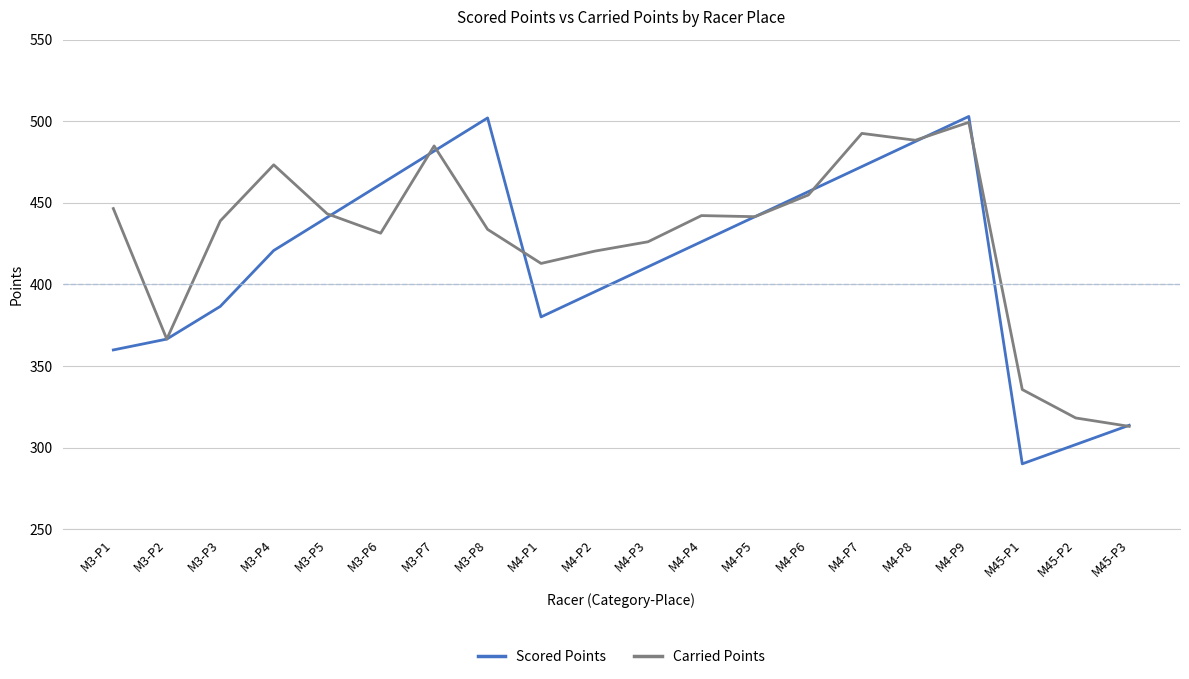

Which series has the largest total across all categories?

Carried Points